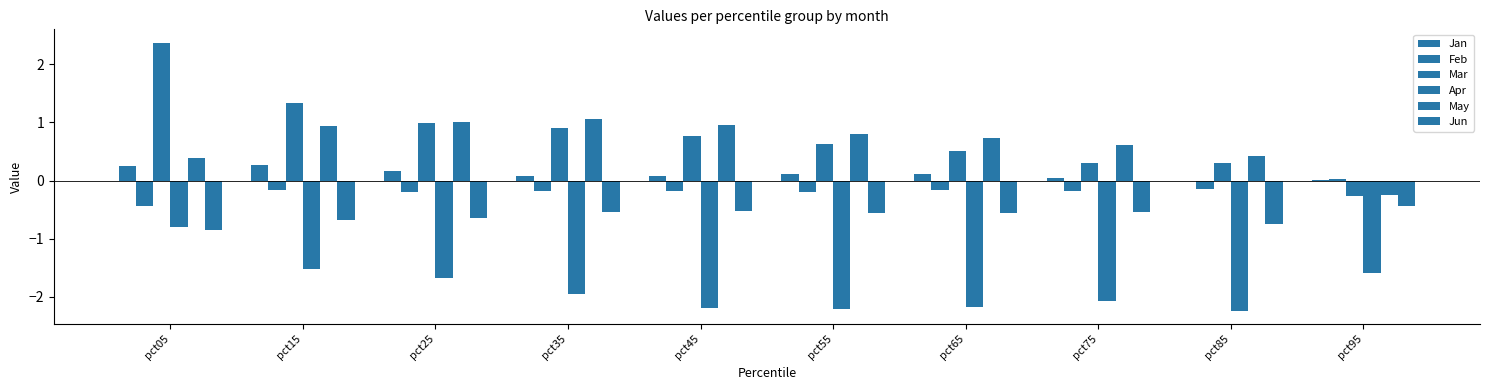

How many groups of bars are there?

10